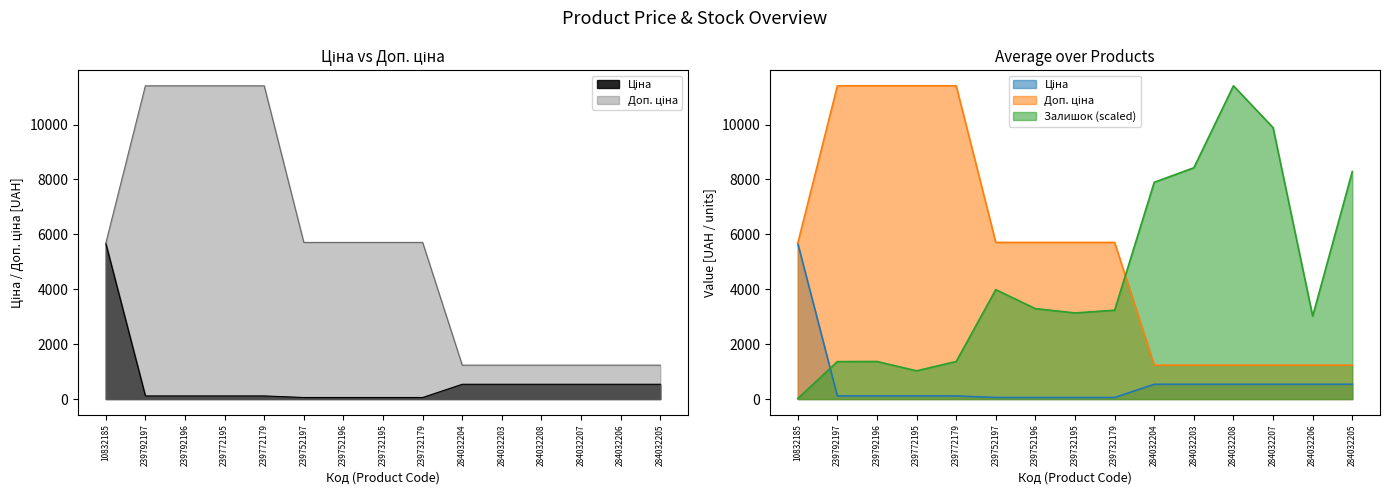

List the series in order of their overall mean, highest first.

Доп. ціна, Залишок, Ціна